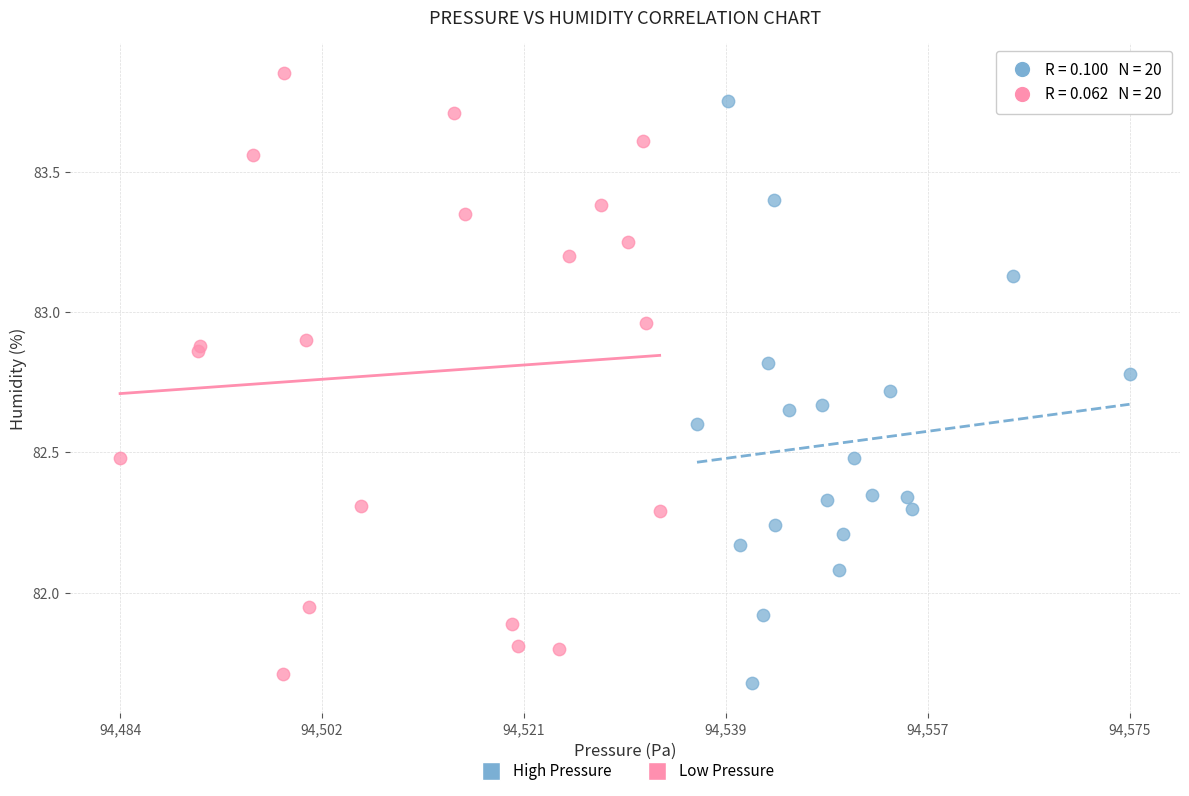

Which series has the widest spread of Y values?

Low Pressure